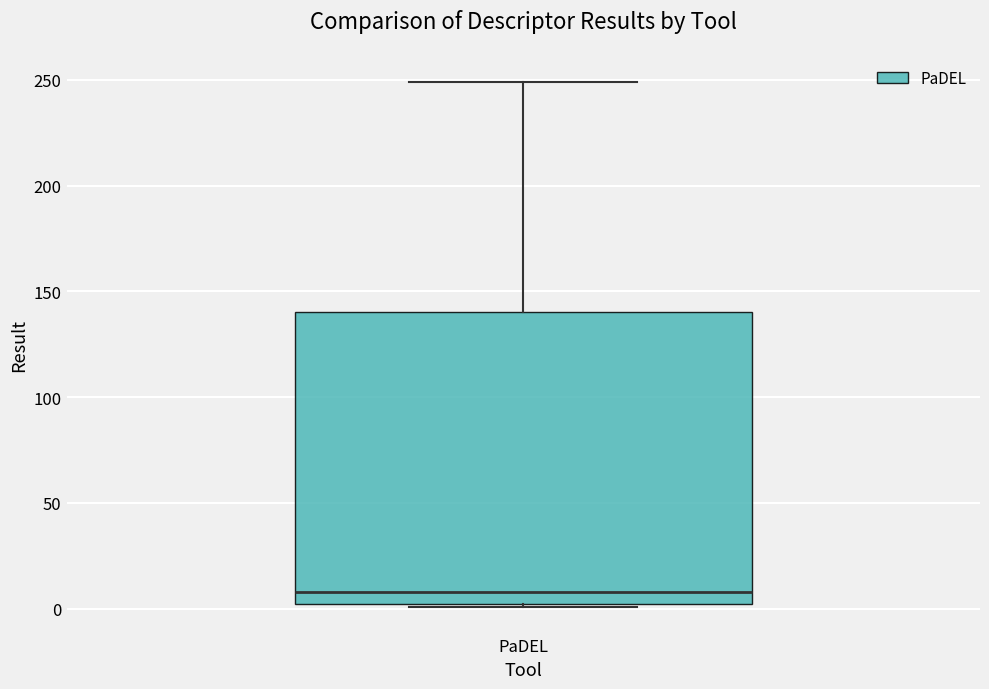

Where is the lower edge of the box for PaDEL on the y-axis? The values are not printed on the chart, so give them approximately, as read against the axis.

0